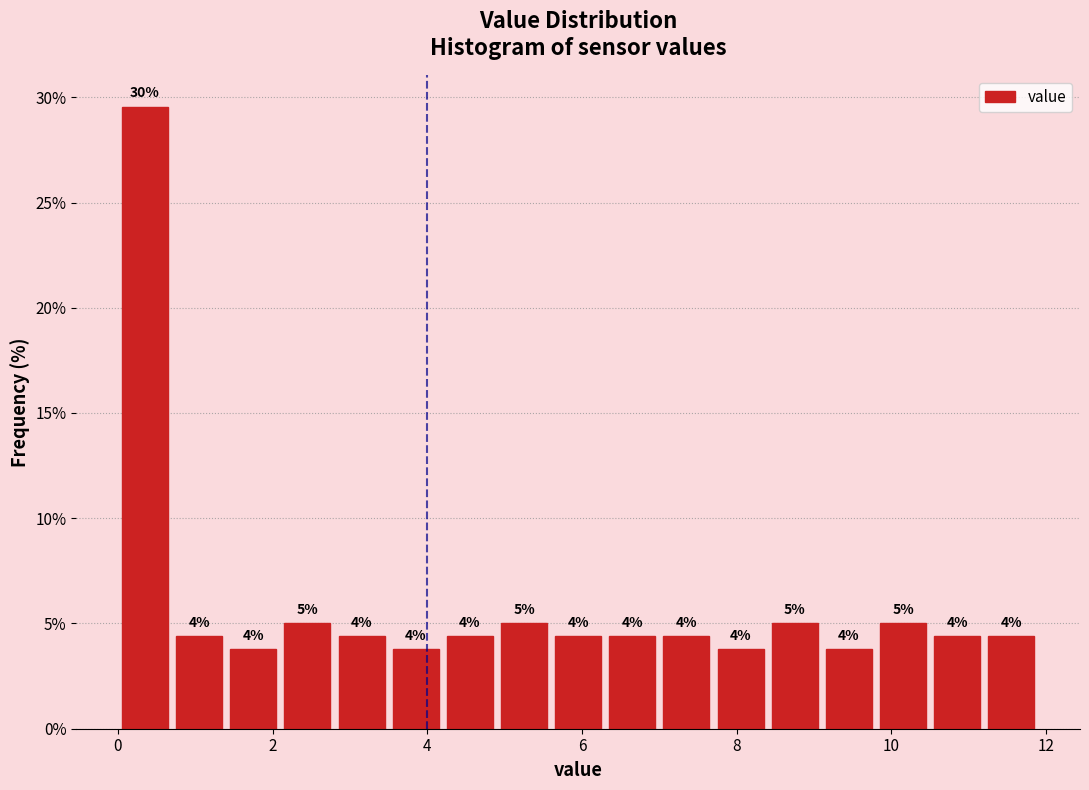

Around what value on the x-axis is the tallest bar? Give the approximate position of its centre, as read against the axis.

0.4